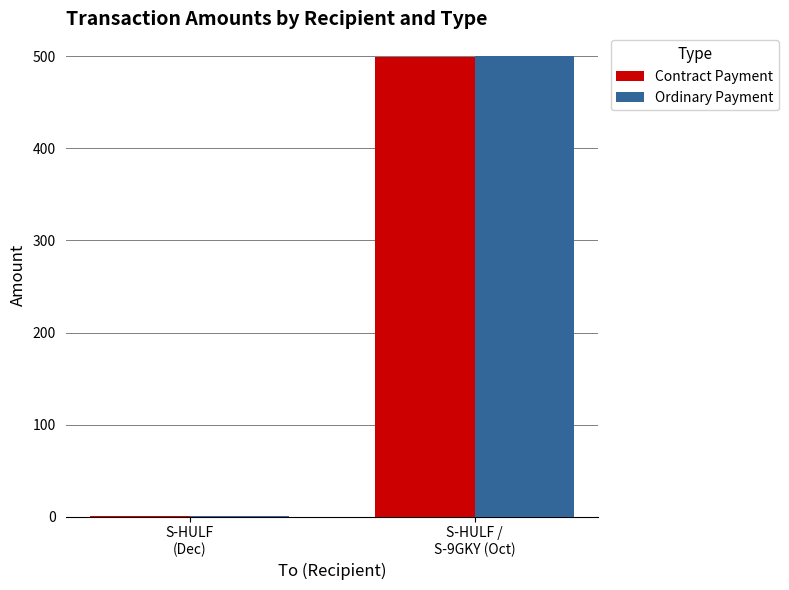

At which category is the sum across all series the highest?

S-HULF /
S-9GKY (Oct)